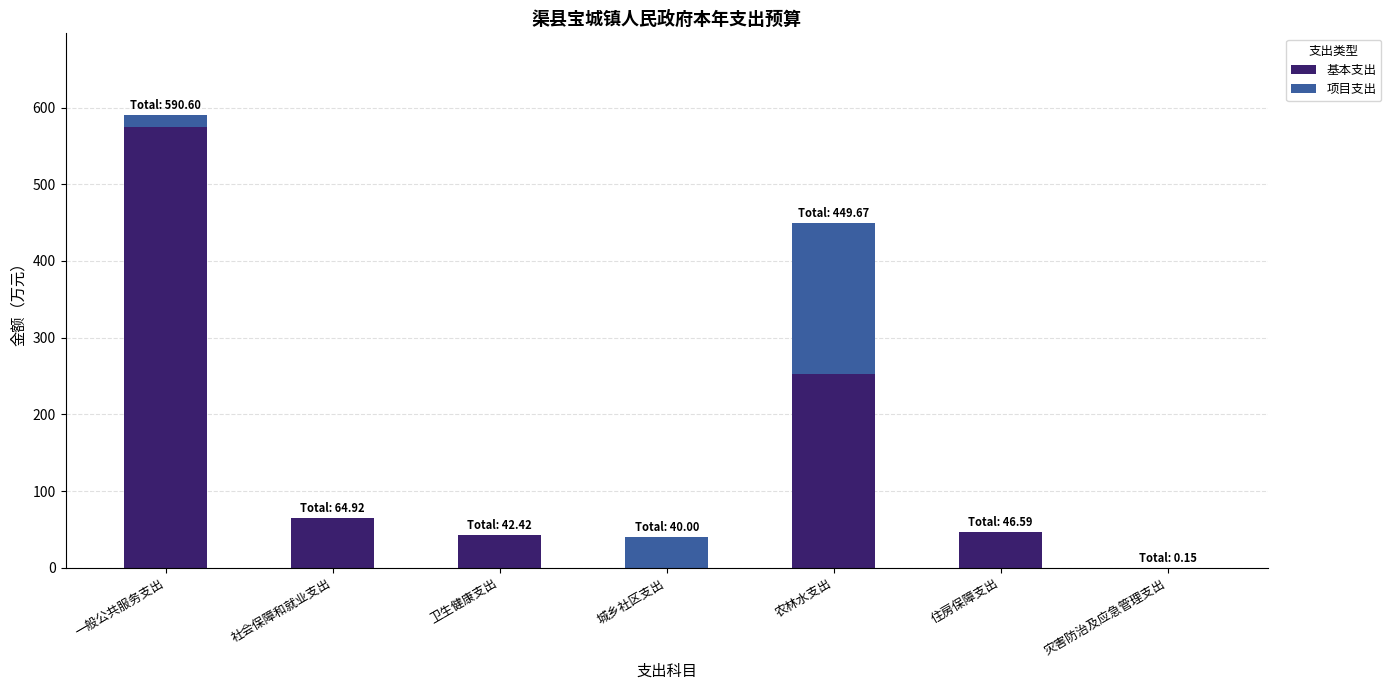

What is the highest value of the 基本支出 series?

575.0